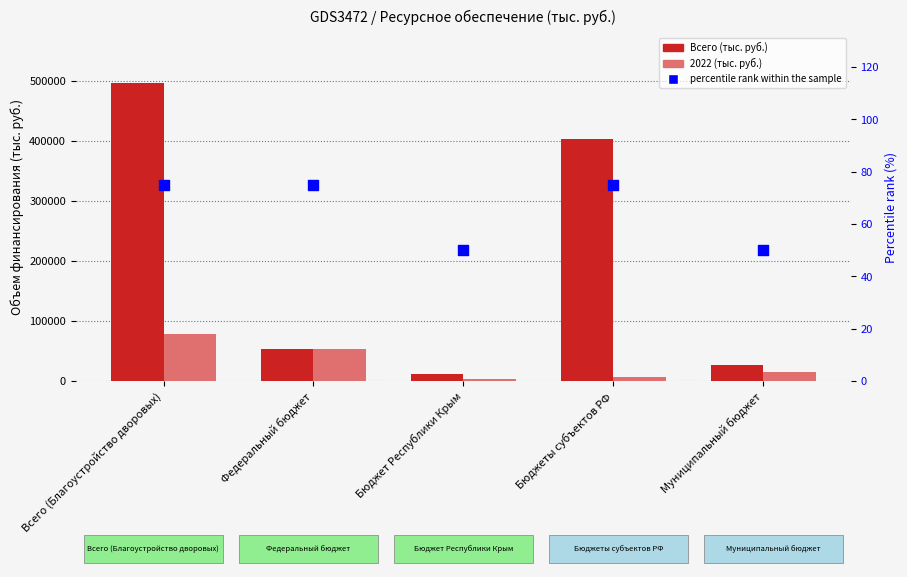

At how many categories does at least one series exceed 19913?

4